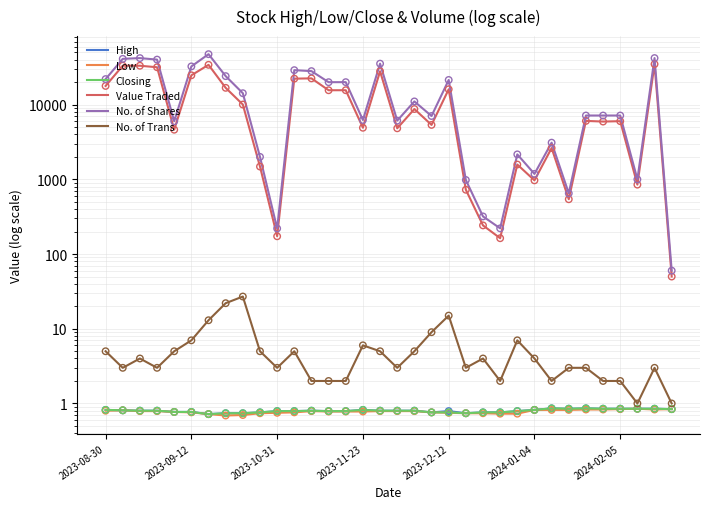

What are all the series names shown in the legend?

High, Low, Closing, Value Traded, No. of Shares, No. of Trans